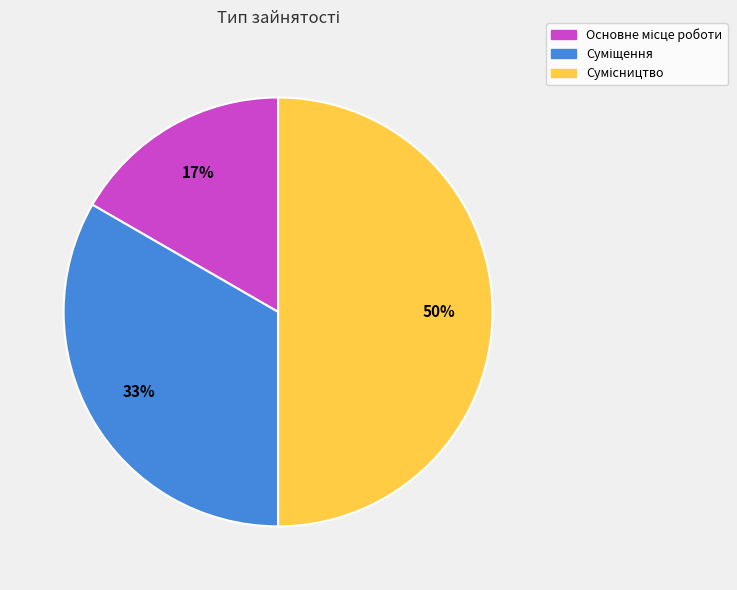

To the nearest percent, what is the average slice percentage?

33%